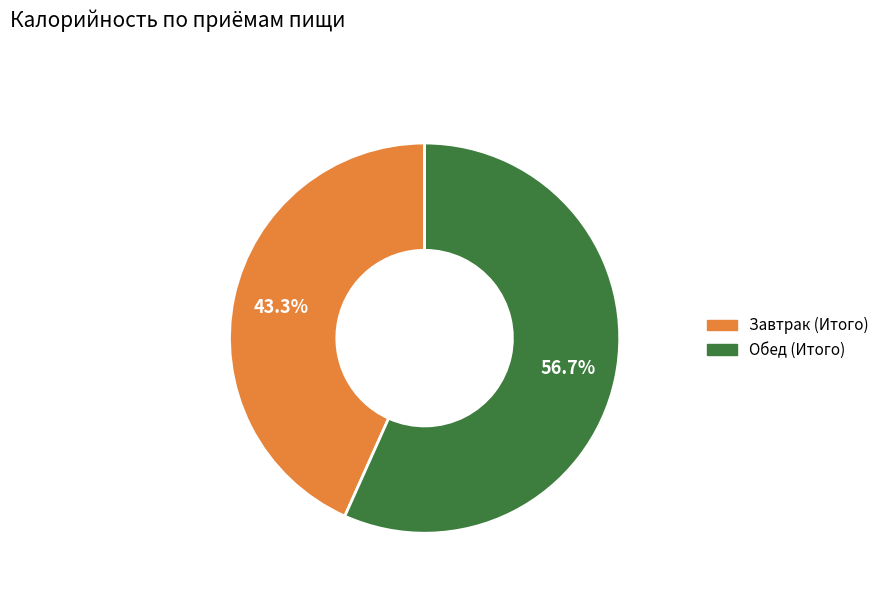

To the nearest percent, what percentage of the pie is Завтрак (Итого)?

43%